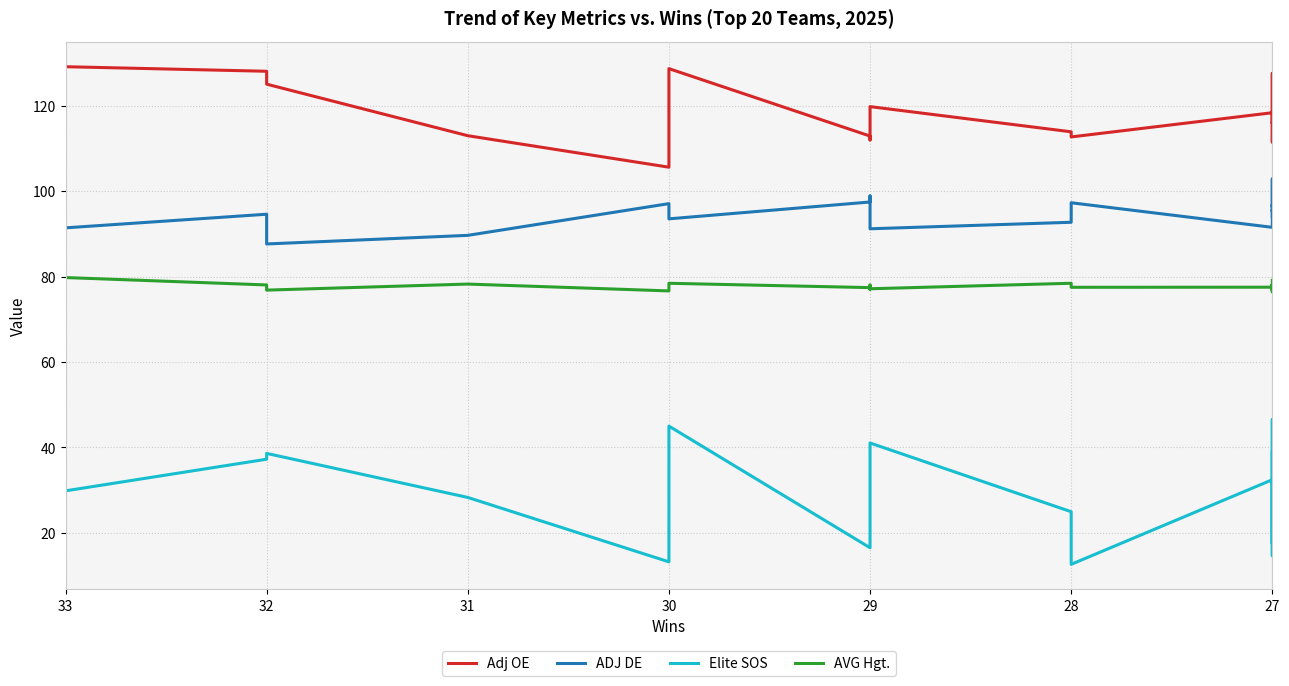

Reading left to right, extract all data points from this chart.

Adj OE: 129.2	128.1	125.1	113.0	105.6	128.7	112.9	112.0	117.2	119.8	113.9	112.7	118.4	117.8	117.2	115.9	126.0	127.6	111.5	116.0
ADJ DE: 91.4	94.6	87.6	89.7	97.1	93.5	97.5	98.9	91.8	91.2	92.7	97.3	91.5	95.7	95.3	96.3	96.8	96.3	102.9	94.1
Elite SOS: 29.8	37.2	38.6	28.2	13.1	44.9	16.4	23.8	35.3	41.0	24.9	12.6	32.4	30.0	25.8	17.4	34.9	46.5	14.6	38.9
AVG Hgt.: 79.8	78.0	76.8	78.2	76.6	78.4	77.4	77.0	78.0	77.1	78.4	77.5	77.5	78.0	77.9	78.1	76.4	78.1	76.8	79.1